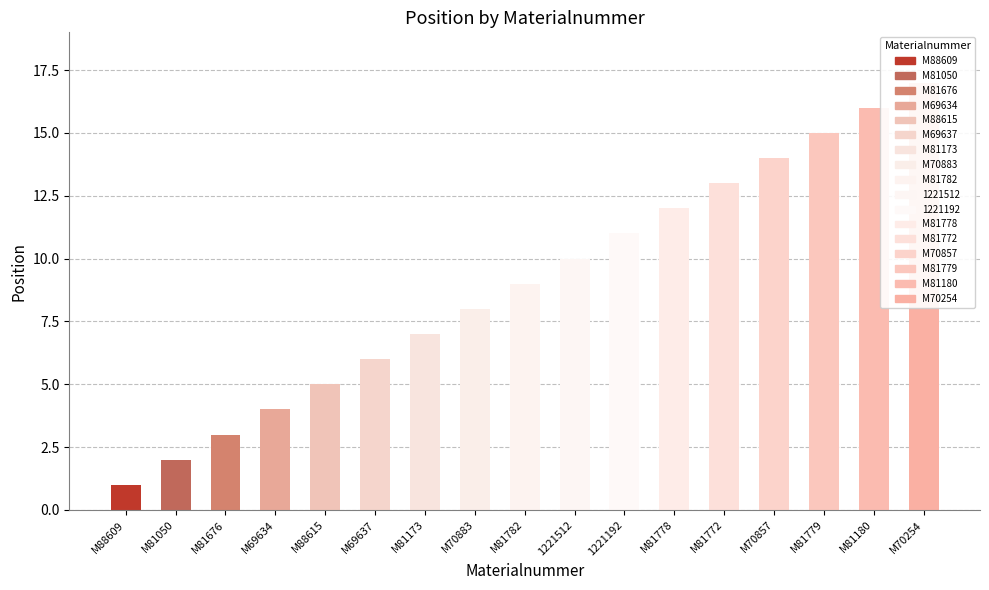

Reading left to right, extract all data points from this chart.

M88609=1	M81050=2	M81676=3	M69634=4	M88615=5	M69637=6	M81173=7	M70883=8	M81782=9	1221512=10	1221192=11	M81778=12	M81772=13	M70857=14	M81779=15	M81180=16	M70254=17